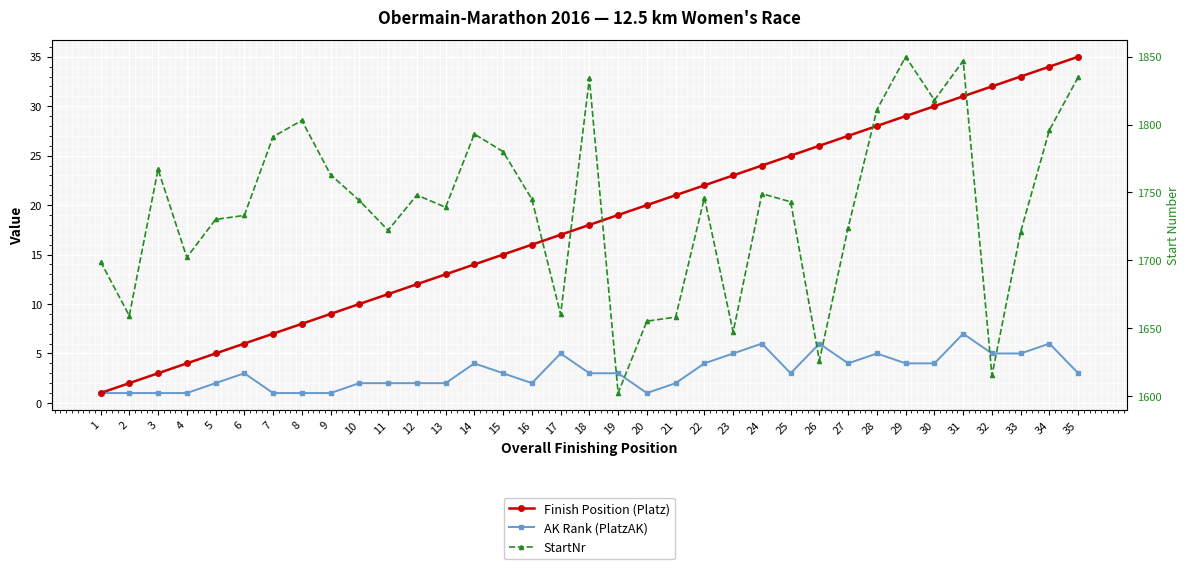

Which has a higher value, 5 or 30?

30